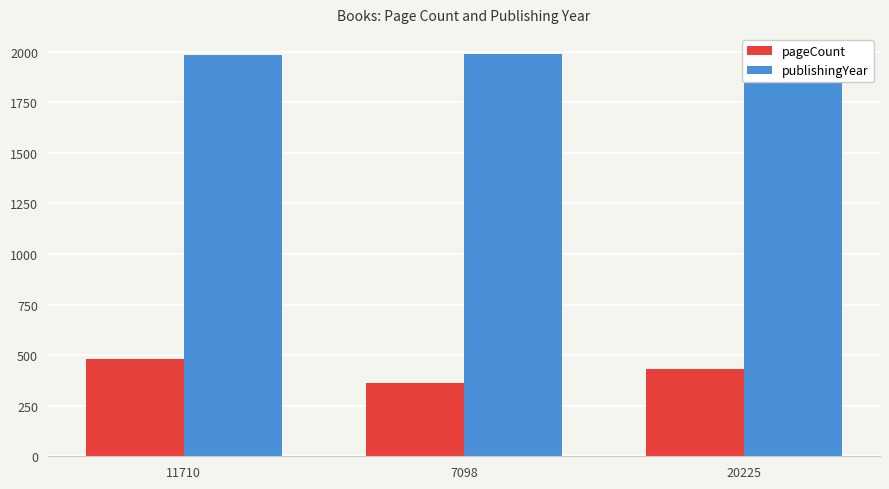

What are all the series names shown in the legend?

pageCount, publishingYear